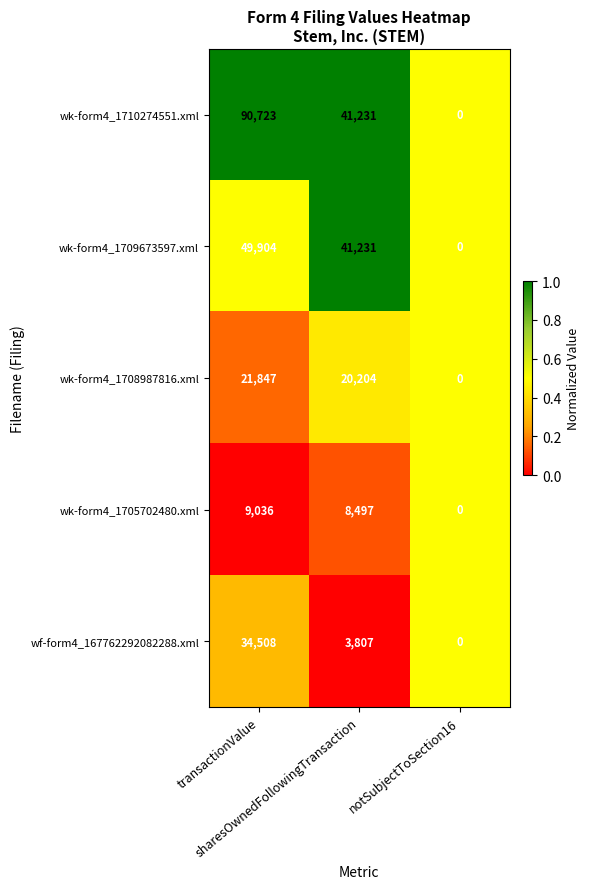

At which category is the sum across all series the highest?

transactionValue